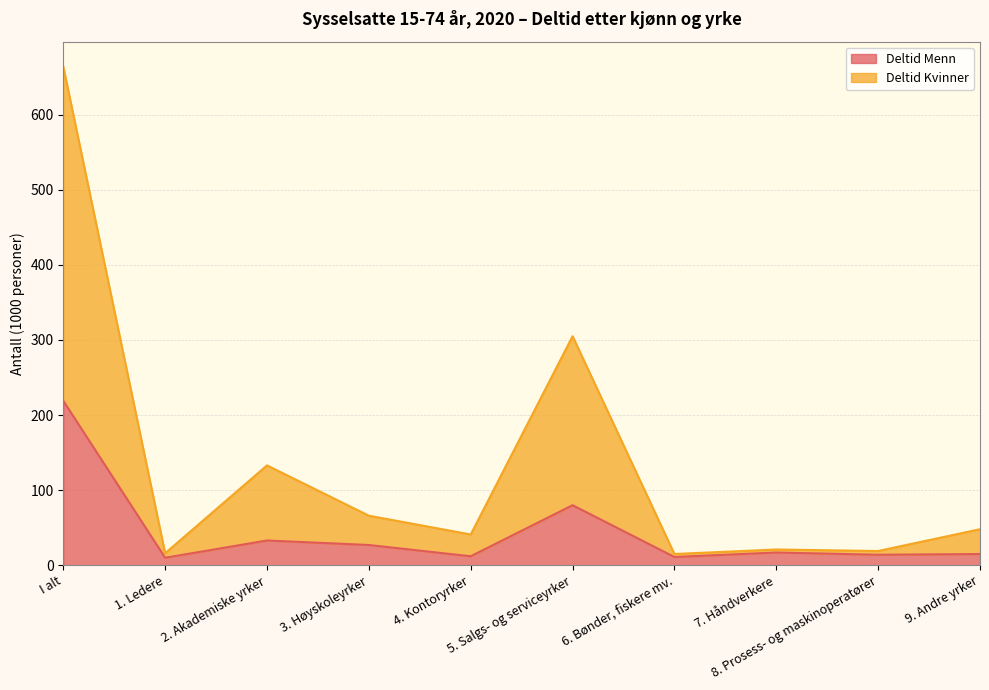

Rank the series by their average value, from lowest to highest.

Deltid Menn, Deltid Kvinner